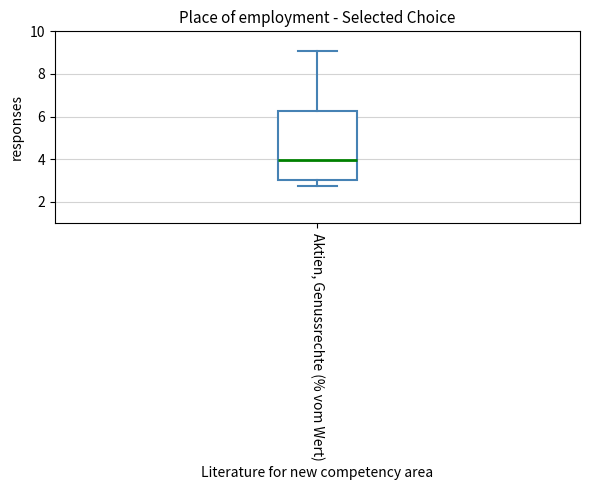

Transcribe this box plot: give where the median line is, the range the box spans, and where the two whiskers end, as read against the y-axis. The values are not printed on the chart, so give them approximately, as read against the axis.

median 4.0, box 3.0 to 6.2, whiskers 2.8 to 9.0